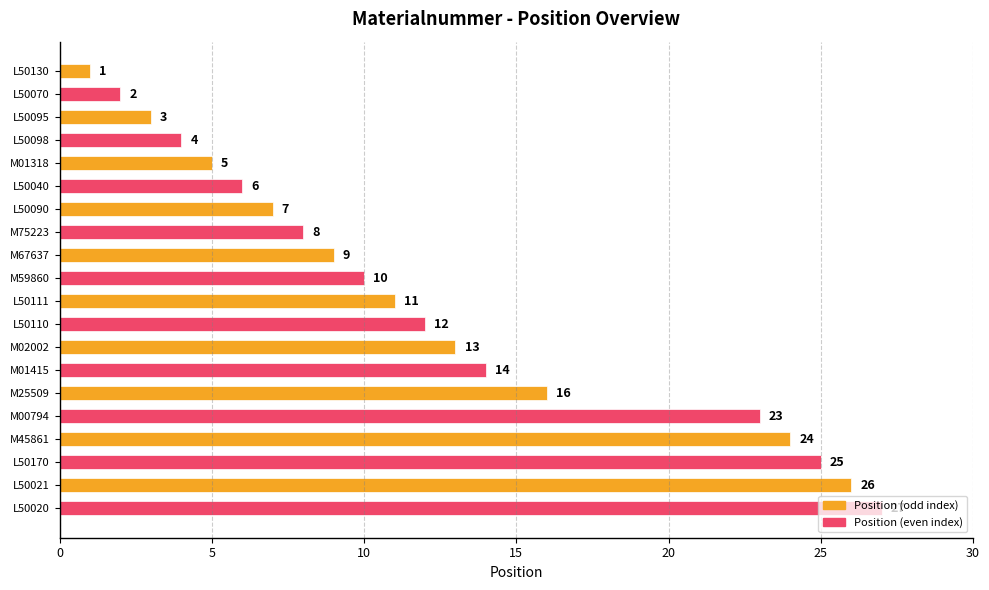

What is the average value?

12